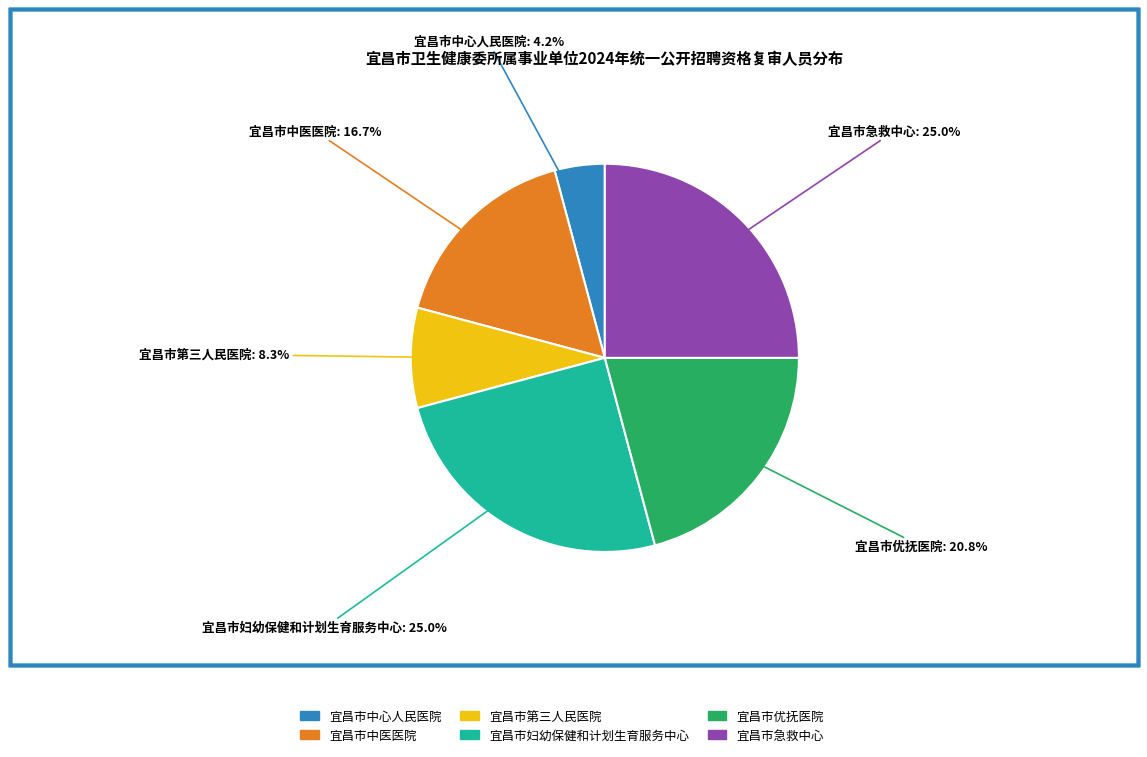

Combined, what portion of the pie is 宜昌市第三人民医院 and 宜昌市中医医院?

25.0%